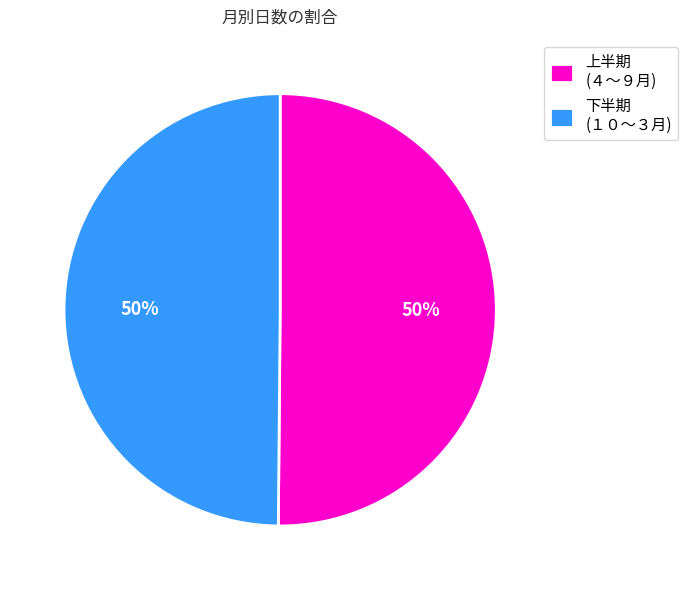

Is the sum of 下半期 (１０〜３月) and 上半期 (４〜９月) greater than half?

Yes